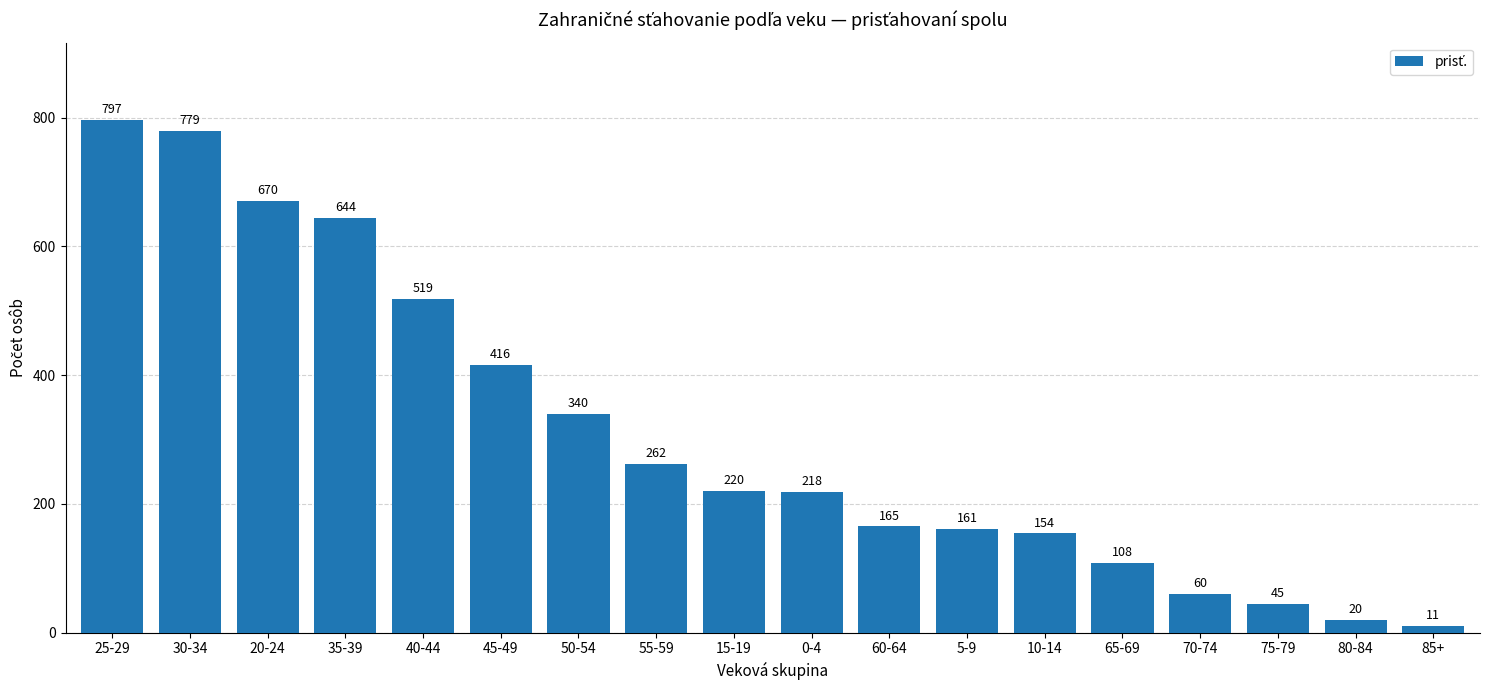

True or false: the data shows 416 at 45-49.

True